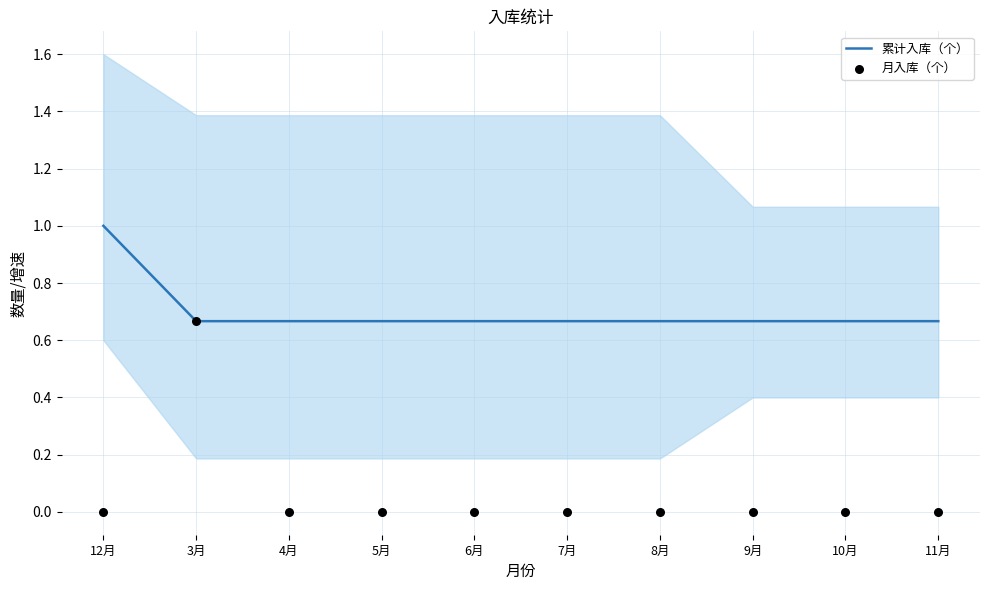

Which series has the largest Y range (max minus min)?

月入库（个）